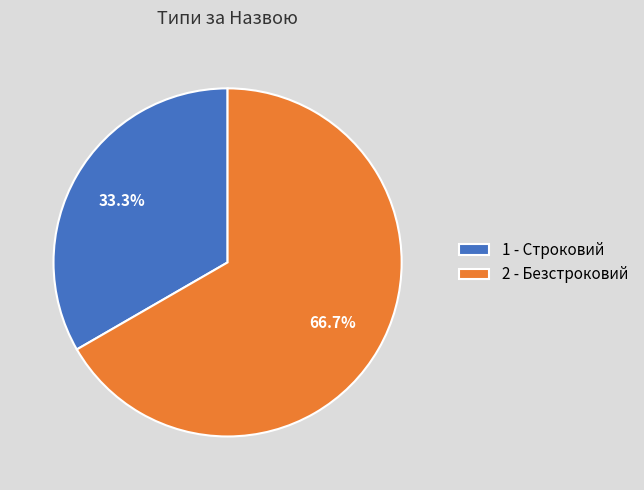

To the nearest percent, what is the difference between the largest and smallest slice percentages?

33%